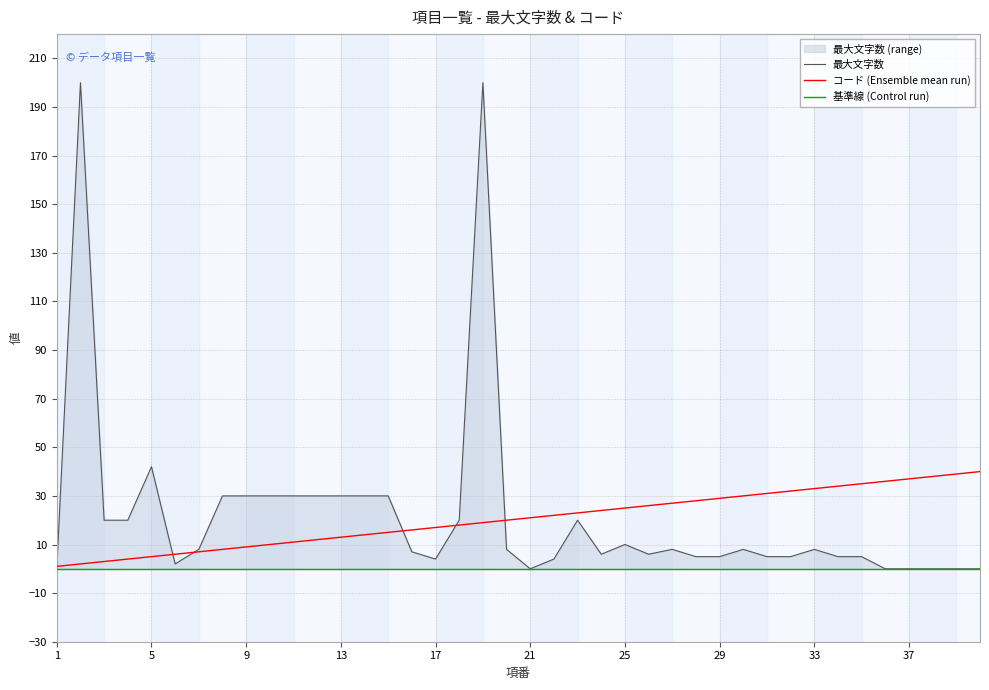

List the labels in order of コード value, smallest first.

1, 2, 3, 4, 5, 6, 7, 8, 9, 10, 11, 12, 13, 14, 15, 16, 17, 18, 19, 20, 21, 22, 23, 24, 25, 26, 27, 28, 29, 30, 31, 32, 33, 34, 35, 36, 37, 38, 39, 40